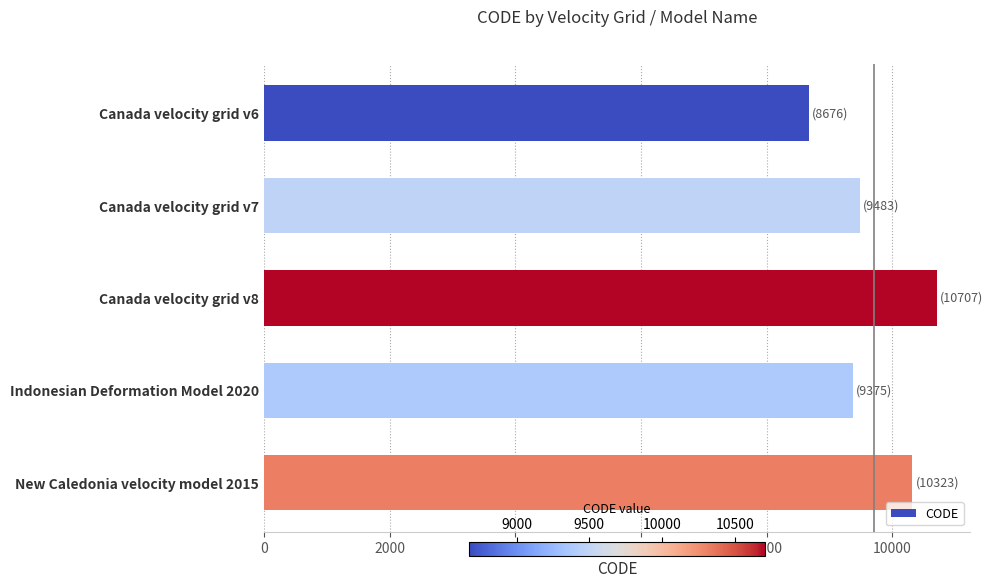

Read the value at Indonesian Deformation Model 2020.

9375